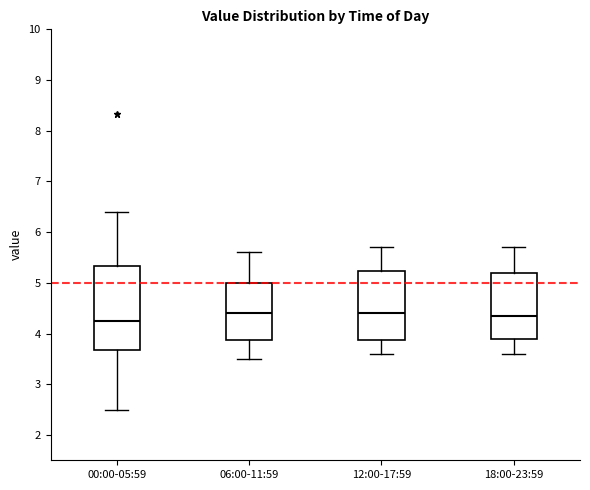

Reading left to right, transcribe this box plot: for each box, give where its median line is, the range the box spans, and where its two whiskers end, as read against the y-axis. The values are not printed on the chart, so give them approximately, as read against the axis.

00:00-05:59: median 4.3, box 3.7 to 5.3, whiskers 2.5 to 6.4
06:00-11:59: median 4.4, box 3.9 to 5.0, whiskers 3.5 to 5.6
12:00-17:59: median 4.4, box 3.9 to 5.2, whiskers 3.6 to 5.7
18:00-23:59: median 4.4, box 3.9 to 5.2, whiskers 3.6 to 5.7